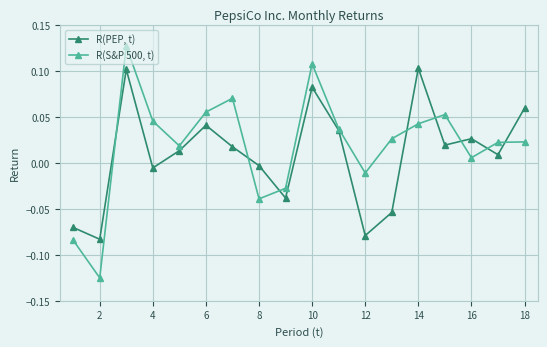

Rank the series by their average value, from highest to lowest.

R(S&P 500, t), R(PEP, t)